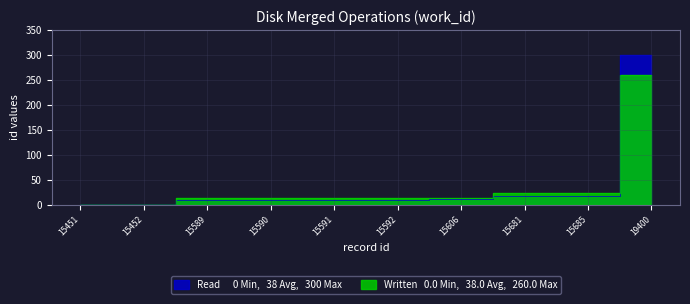

Rank the categories by Written value from highest to lowest.

19400, 15681, 15685, 15589, 15590, 15591, 15592, 15606, 15451, 15452